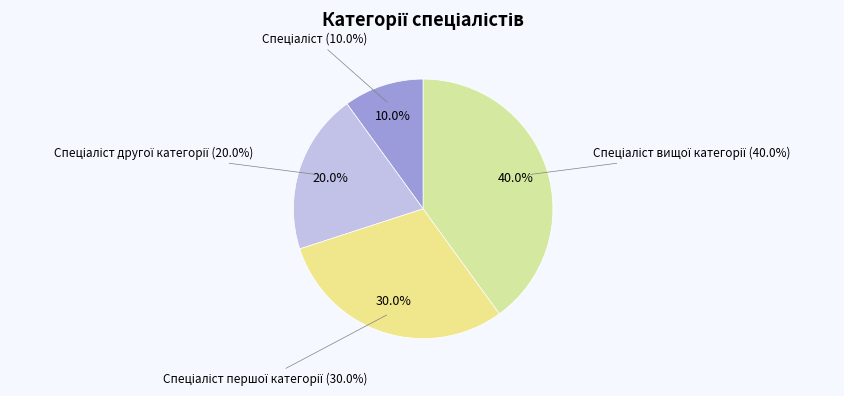

Which slice is the smallest?

Спеціаліст